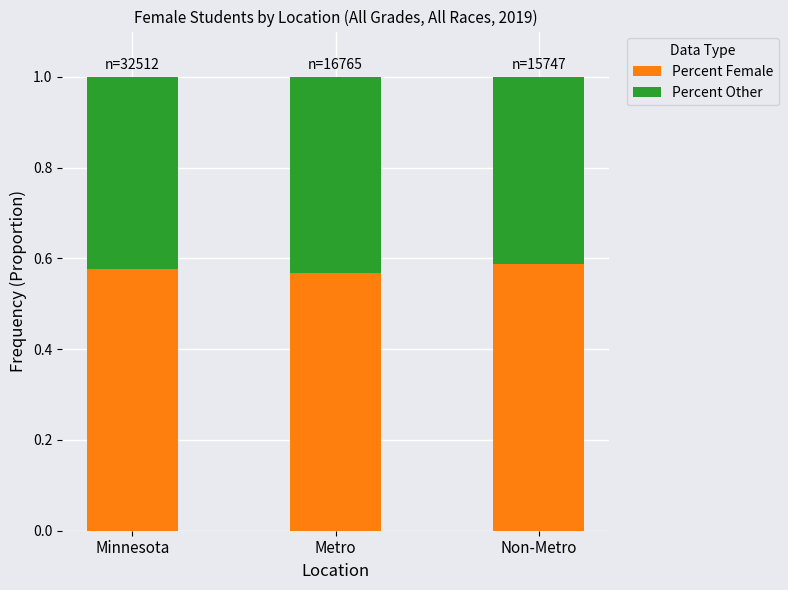

Count the Percent Female values in the range 0 to 1.

3